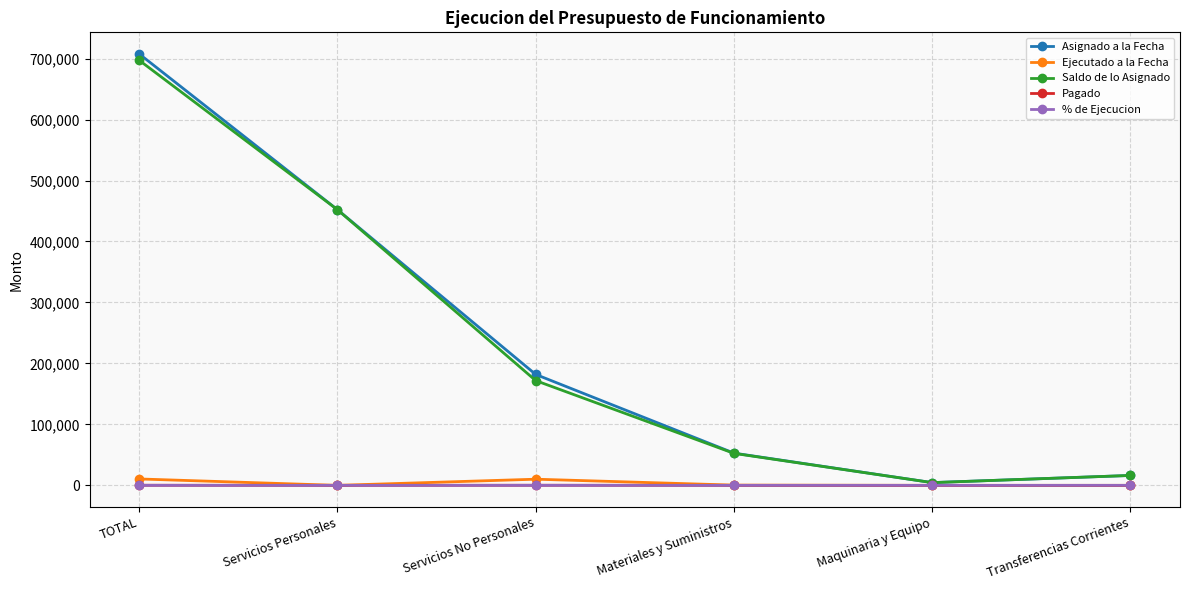

Which series changed the most between Servicios Personales and Materiales y Suministros?

Saldo de lo Asignado